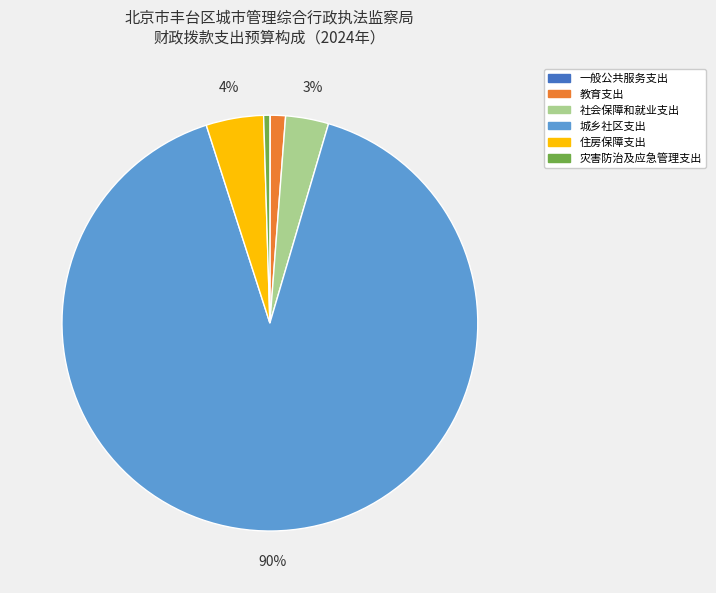

What percentage is the 住房保障支出 slice, to the nearest percent?

4%